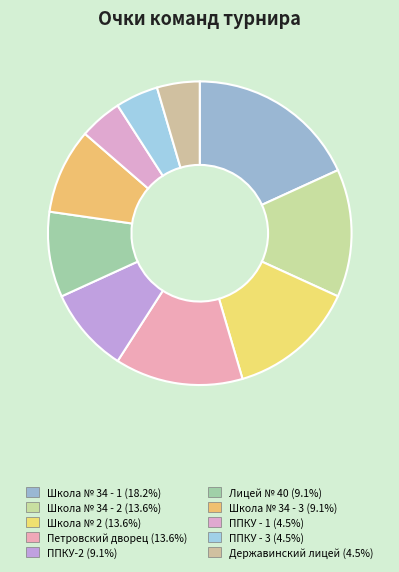

Count the number of slices in the pie.

10